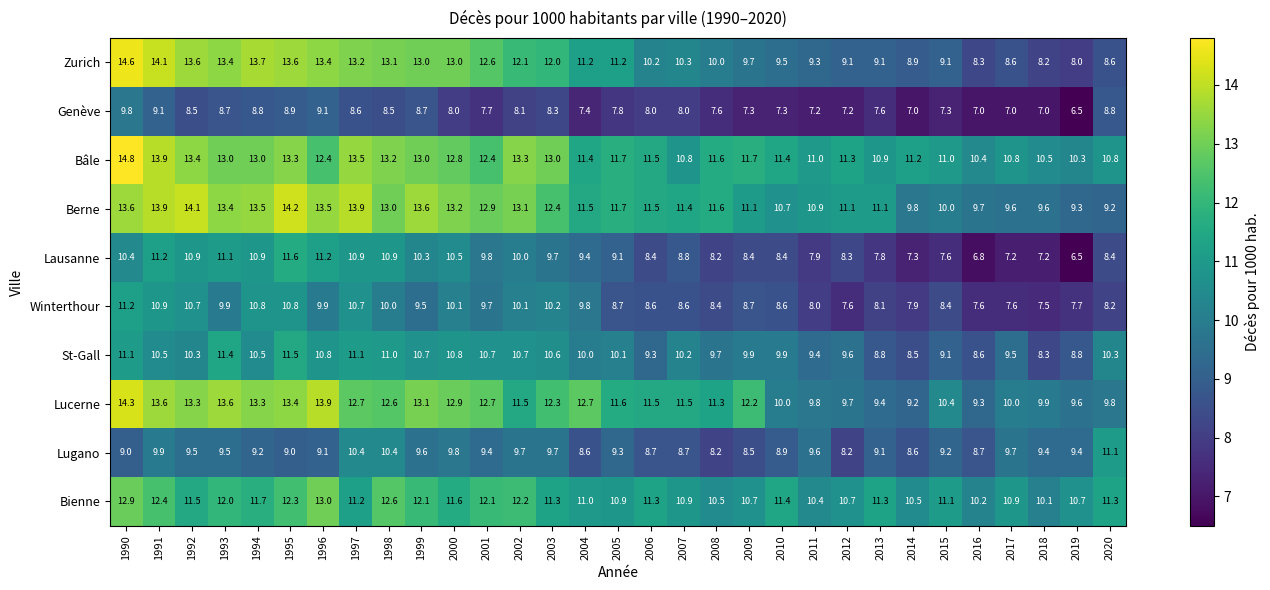

The value of Lugano at 1996 is 15.2. True or false?

False